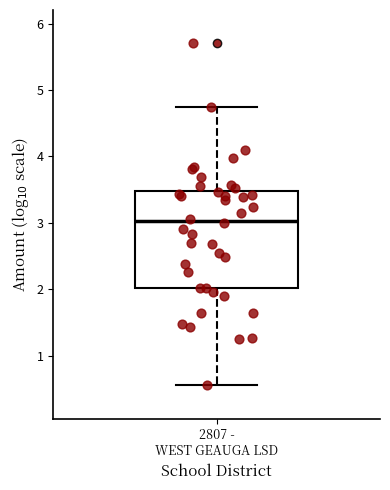

Read this box plot against the y-axis: the position of the median line, the range covered by the box, and the ends of both whiskers. The values are not printed on the chart, so give them approximately, as read against the axis.

median 3.0, box 2.0 to 3.5, whiskers 0.6 to 4.7